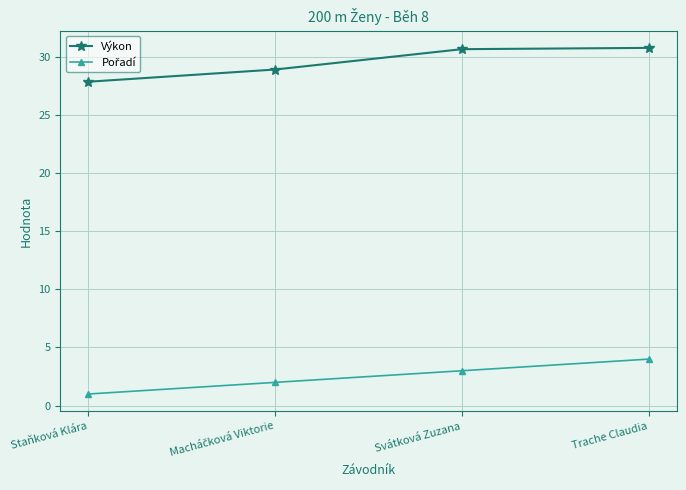

What is the smallest value displayed?

1.0